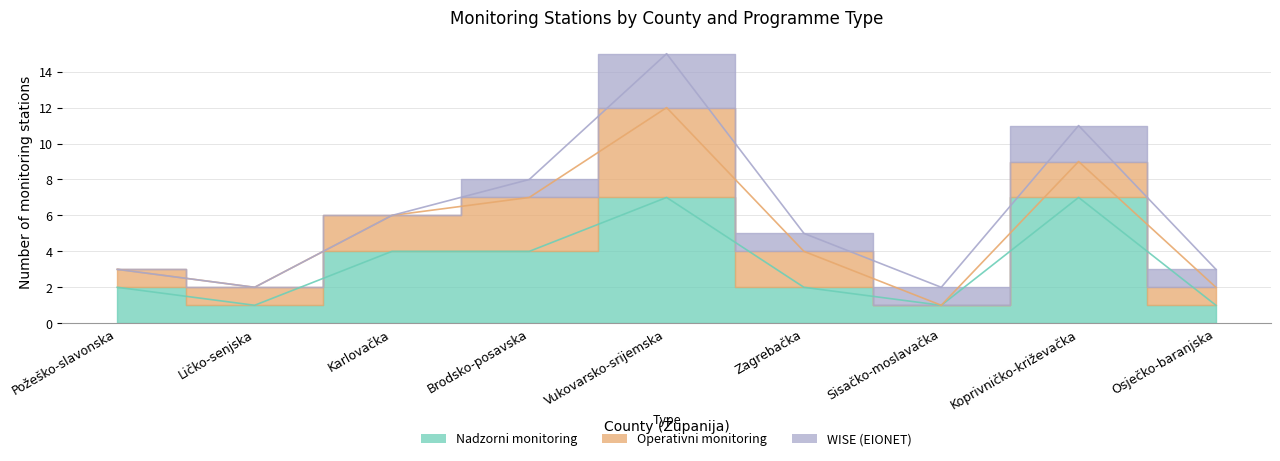

Where does the Nadzorni monitoring series first go above 2?

Karlovačka